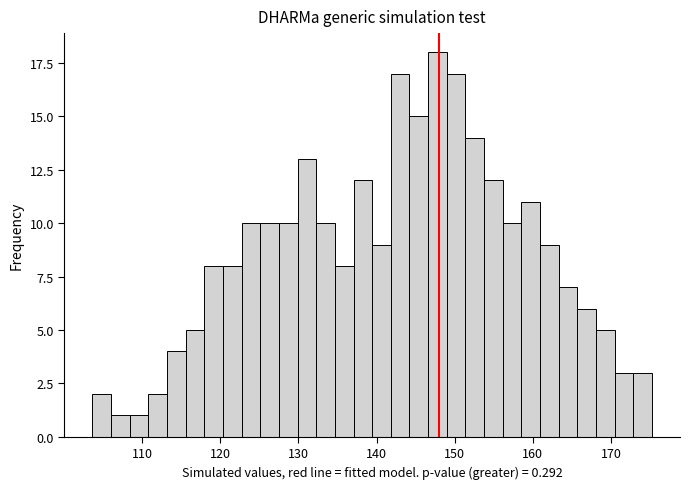

Read against the x-axis, roughly where is the centre of the tallest bar?

148